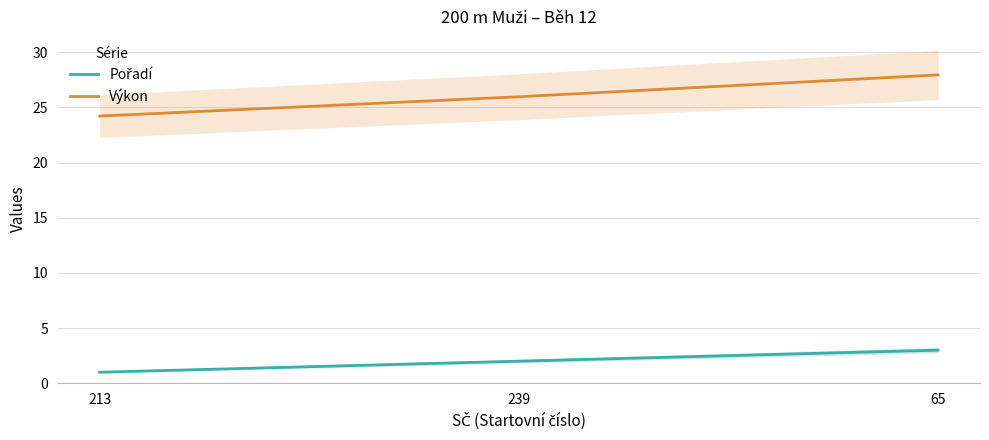

Reading right to left, transcribe all the data shown in this chart.

Pořadí: 65=3.0	239=2.0	213=1.0
Výkon: 65=27.9	239=26.0	213=24.2